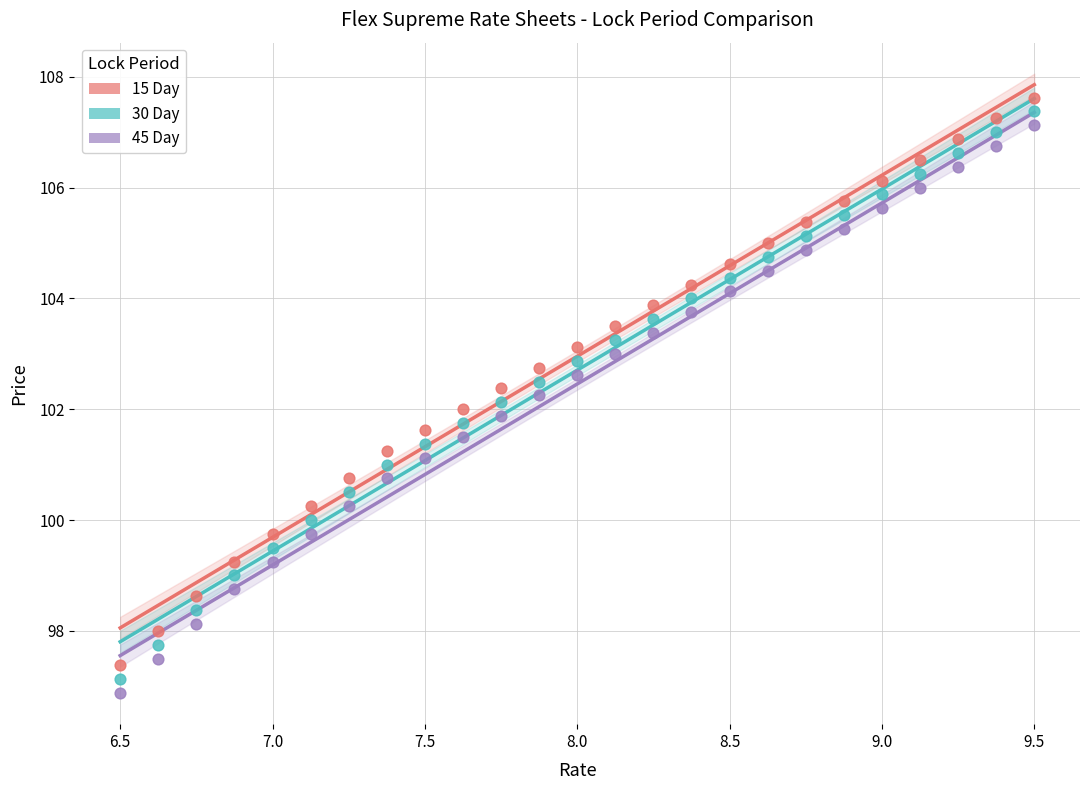

Which series contains the highest Y value?

15 Day